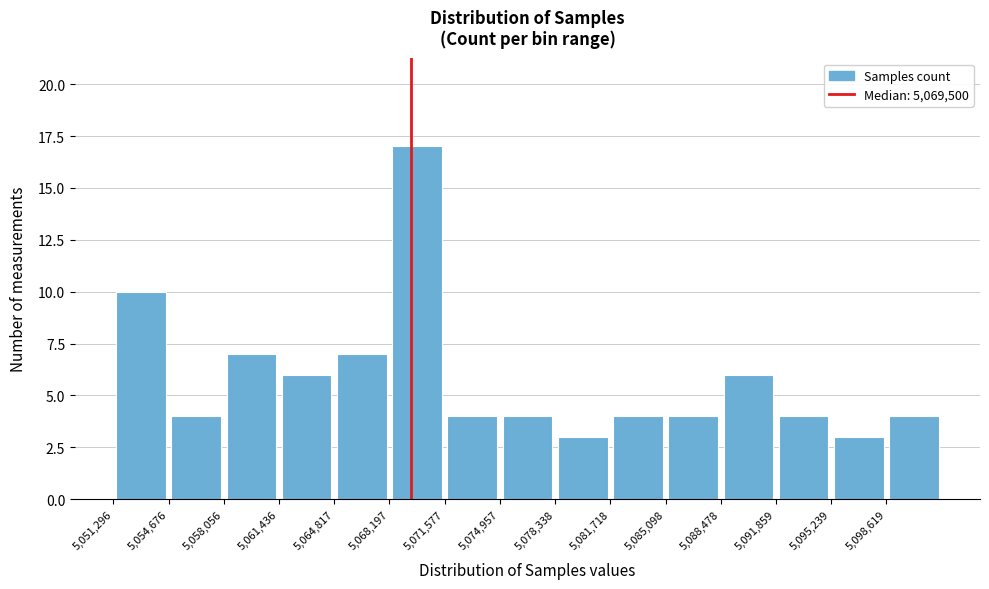

Reading left to right, list every bar in this chart as the range it spans on the x-axis followed by its height. Neither the bar edges nor the heights are printed on the chart, so give them approximately, as read against the axes.

5051500 to 5054500: 10
5054500 to 5058000: 4
5058000 to 5061500: 7
5061500 to 5065000: 6
5065000 to 5068000: 7
5068000 to 5071500: 17
5071500 to 5075000: 4
5075000 to 5078500: 4
5078500 to 5081500: 3
5081500 to 5085000: 4
5085000 to 5088500: 4
5088500 to 5092000: 6
5092000 to 5095000: 4
5095000 to 5098500: 3
5098500 to 5102000: 4